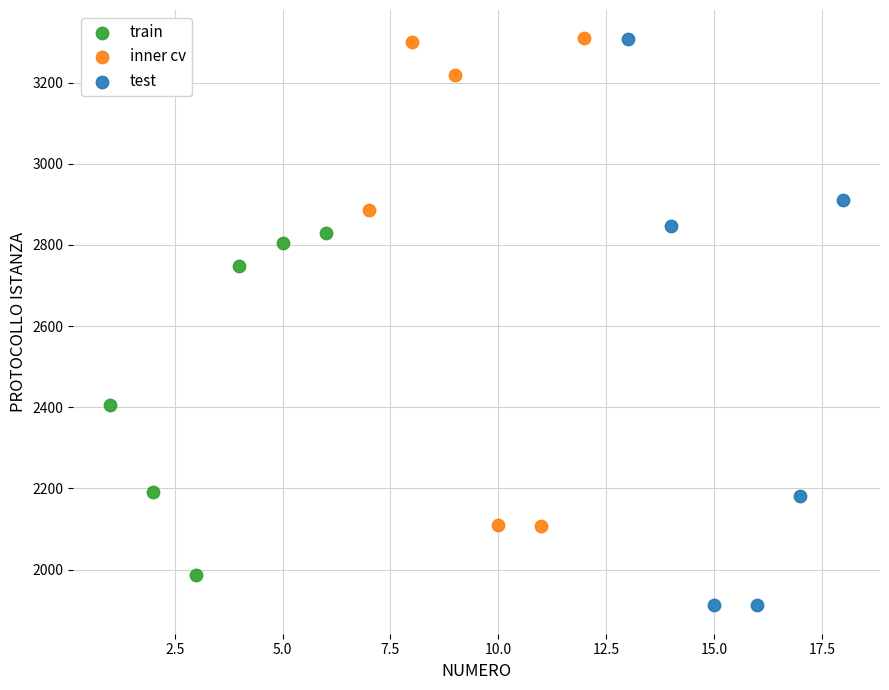

Which series contains the lowest Y value?

test